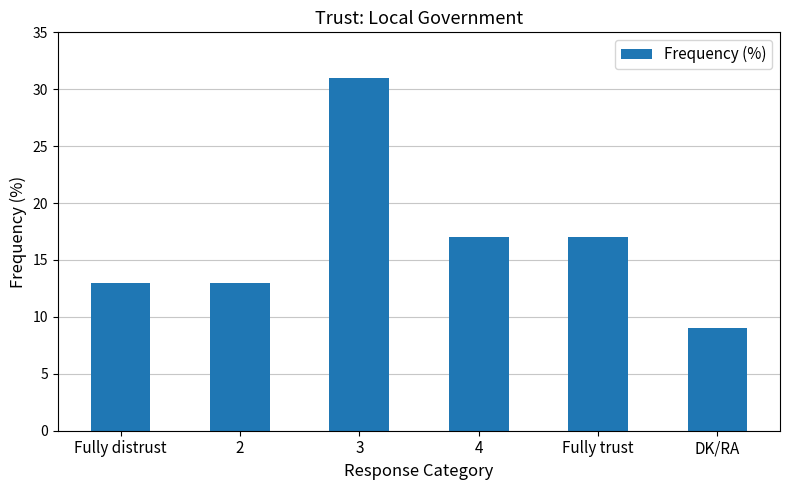

What is the change in value from Fully trust to DK/RA?

-8